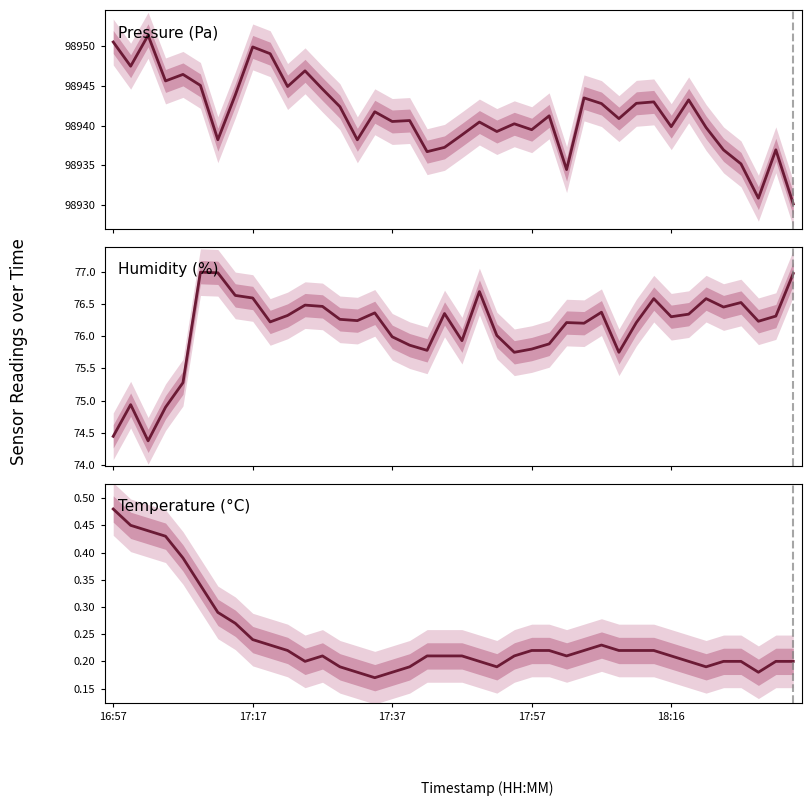

What is the sum of the Pressure (Pa) values at 30 and 23?

197883.0